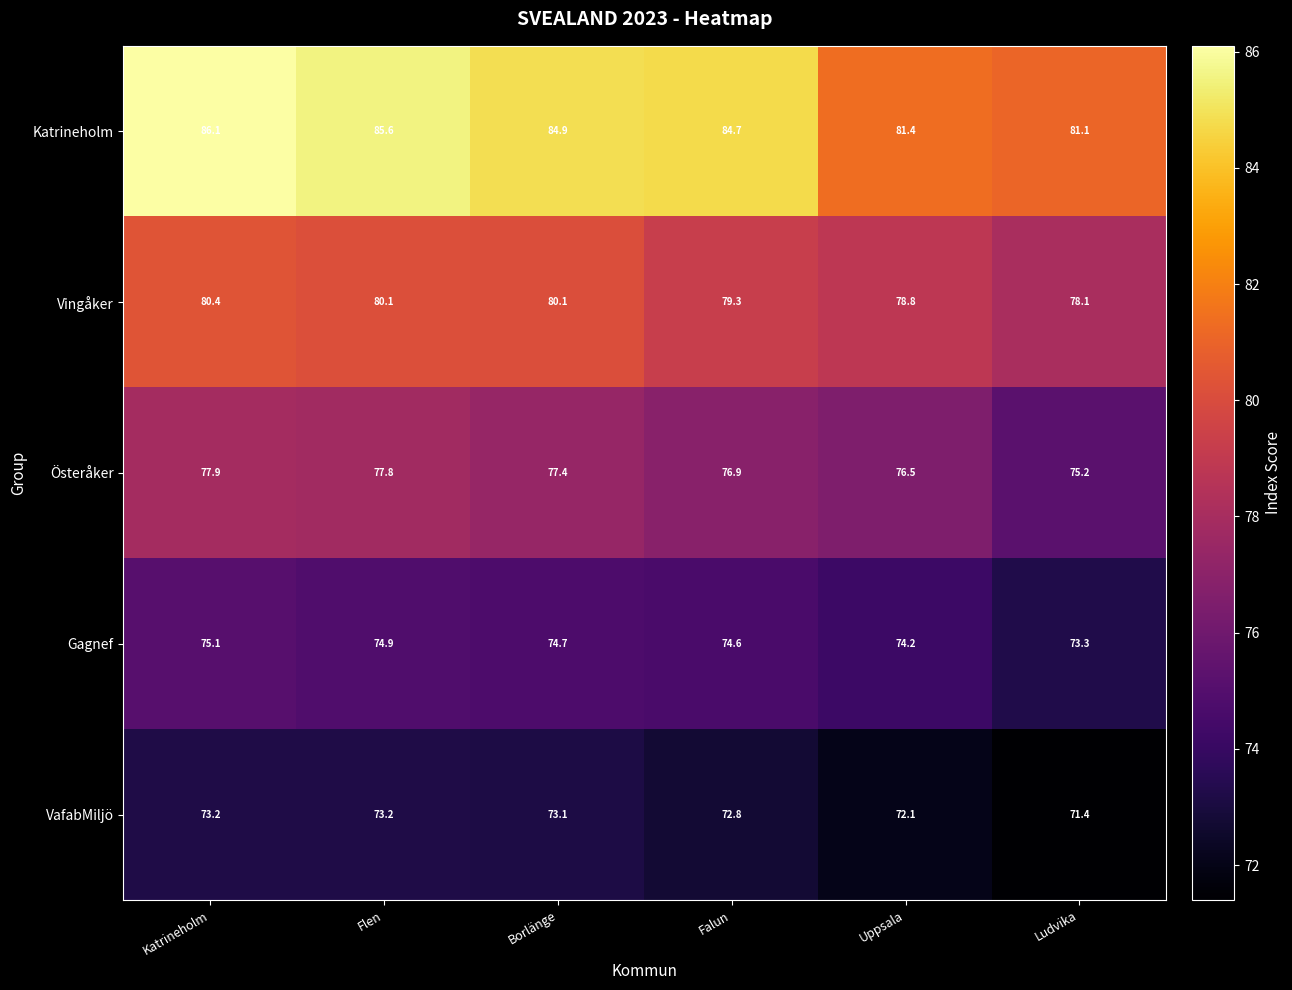

What is the sum of all Österåker values?

461.7